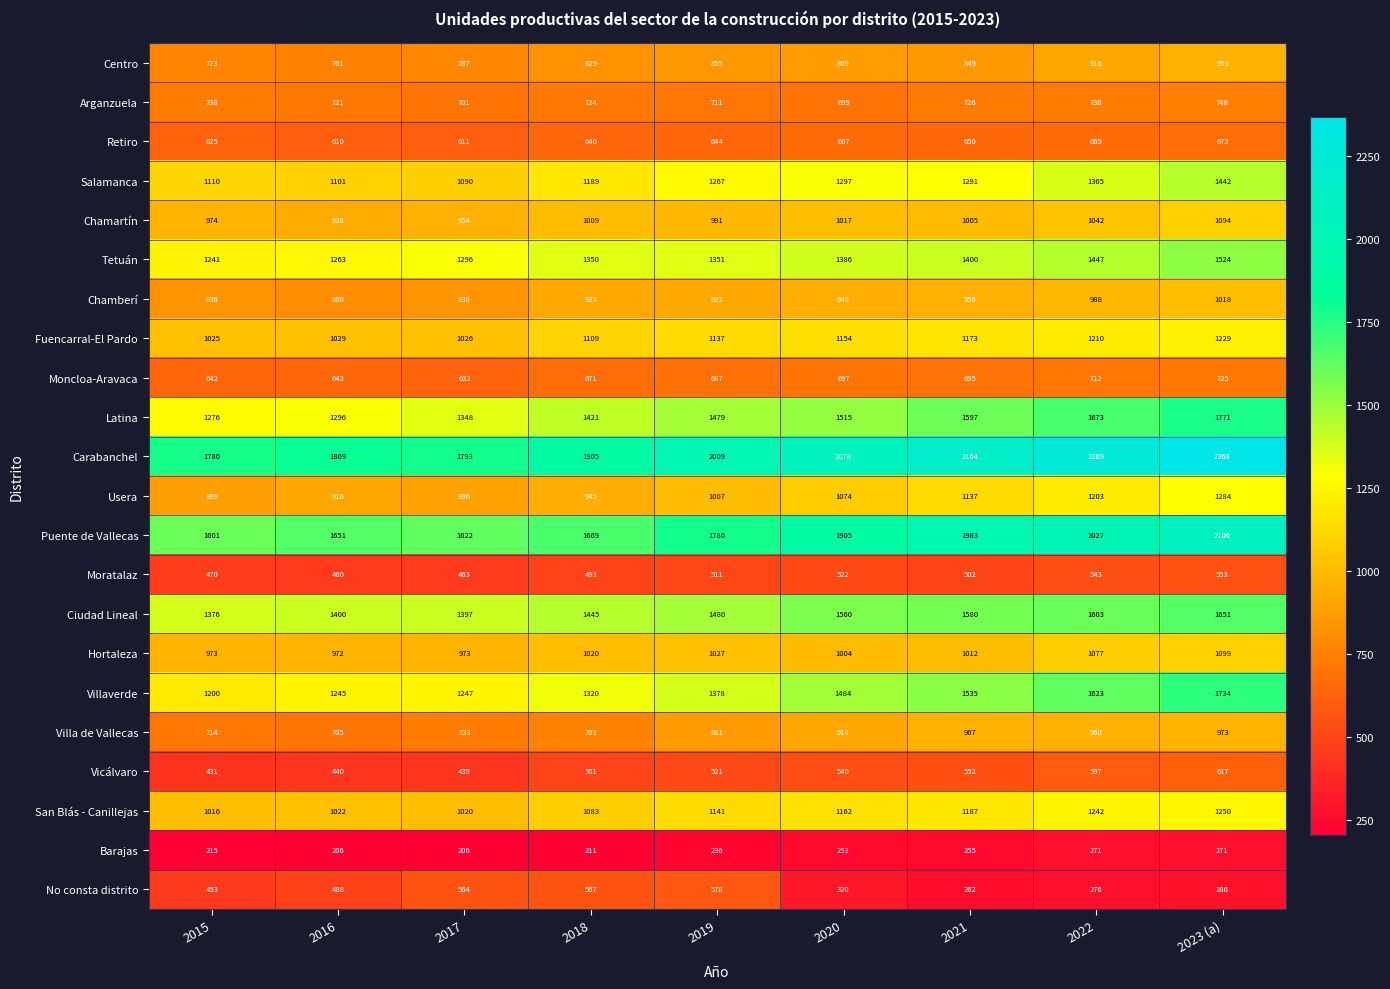

Rank the categories by Centro value from lowest to highest.

2016, 2015, 2017, 2018, 2021, 2019, 2020, 2022, 2023 (a)